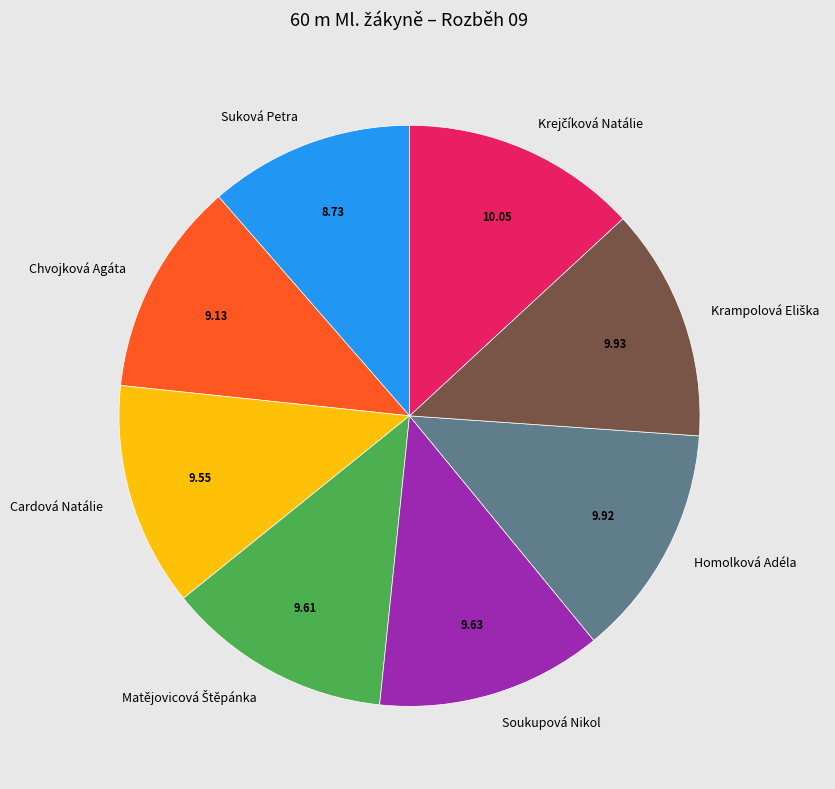

Does Soukupová Nikol represent more than half of the total?

No